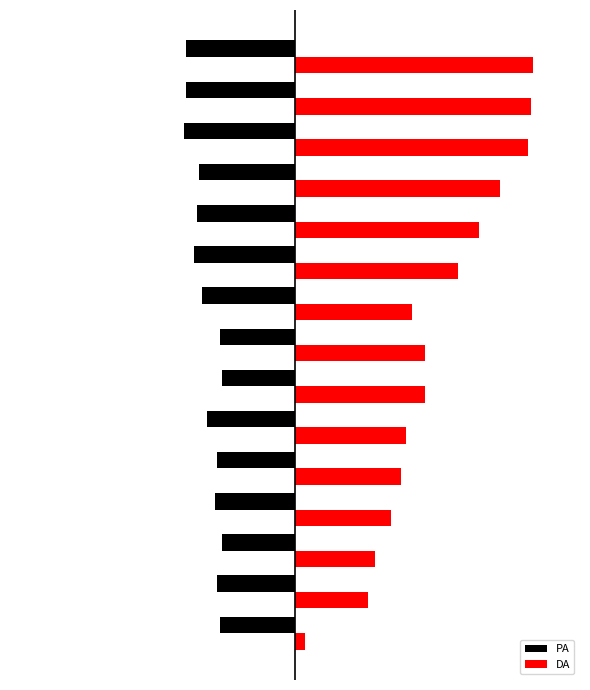

What are all the series names shown in the legend?

PA, DA